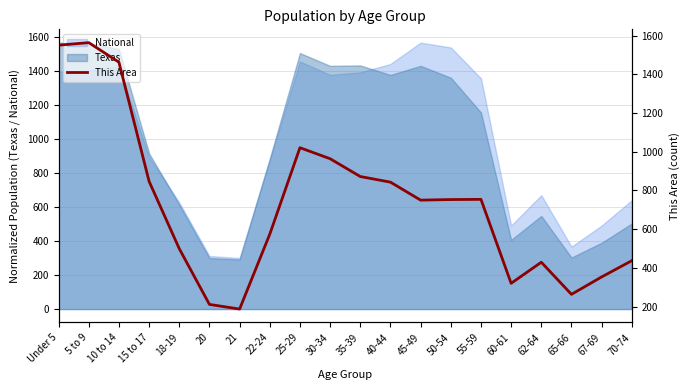

Which category has the highest value across all series?

5 to 9